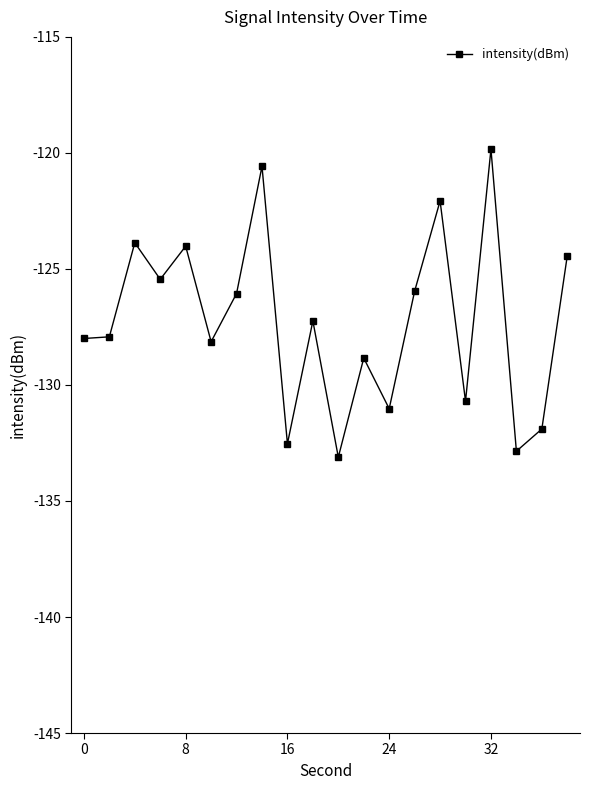

How many interior local peaks (higher than both neighbors) does the data have?

7